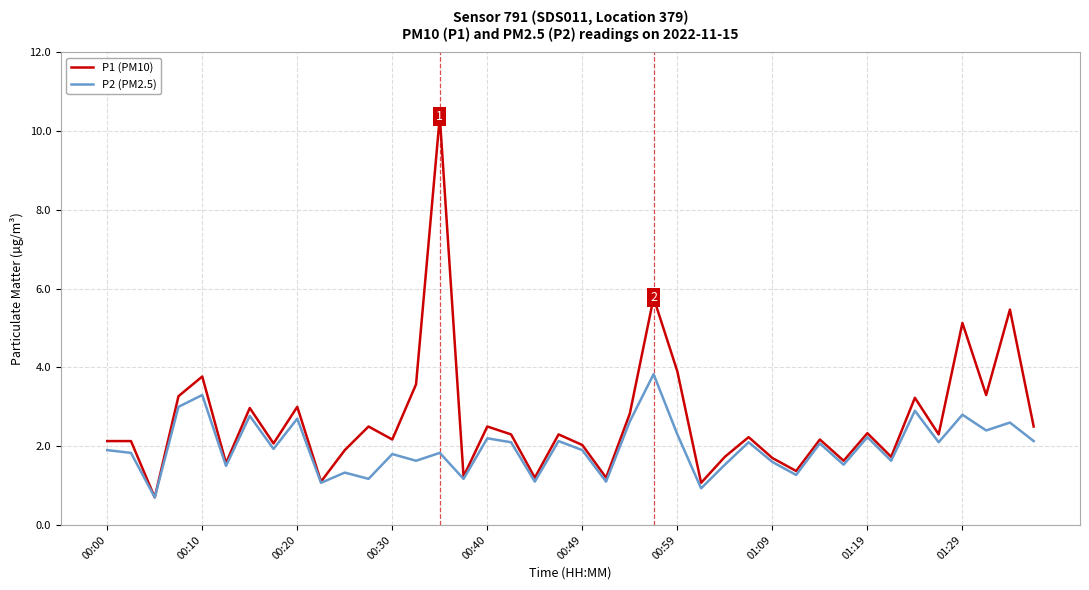

List the series in order of their peak value, lowest first.

P2 (PM2.5), P1 (PM10)